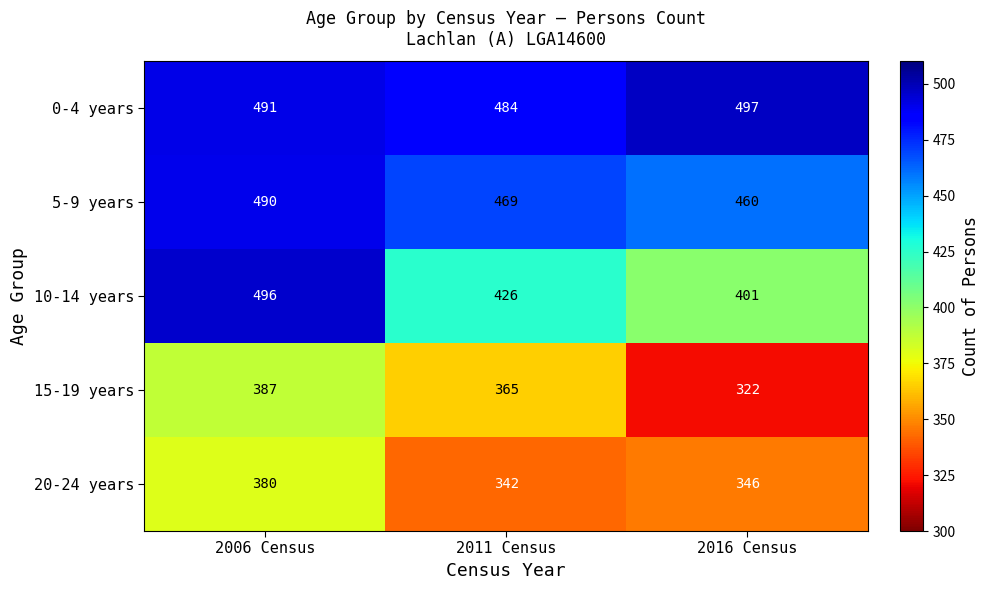

What is the difference between the maximum and minimum values in the 0-4 years series?

13